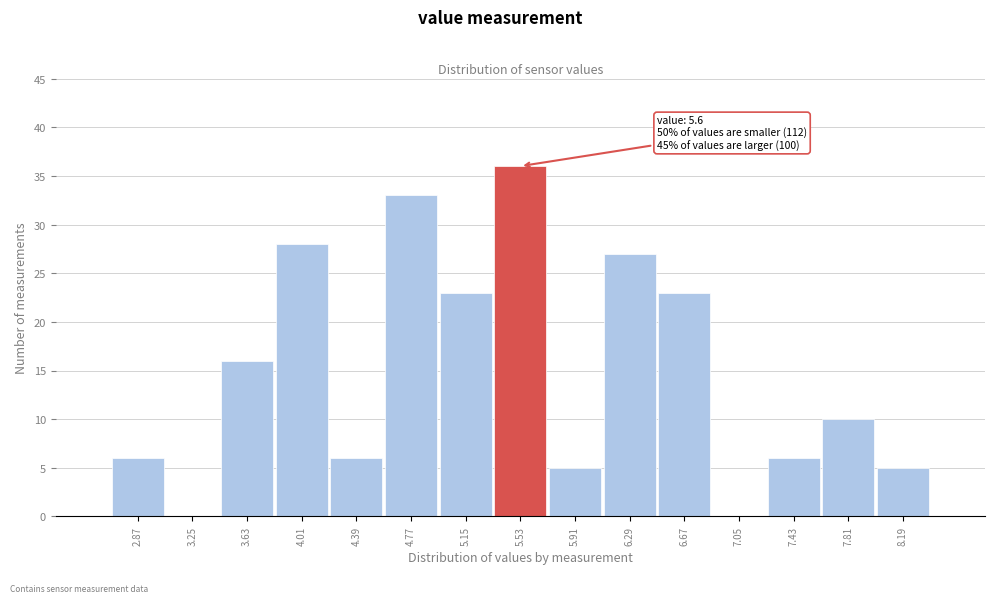

Reading left to right, list all the values displayed in this chart.

2.87=6	3.25=0	3.63=16	4.01=28	4.39=6	4.77=33	5.15=23	5.53=36	5.91=5	6.29=27	6.67=23	7.05=0	7.43=6	7.81=10	8.19=5